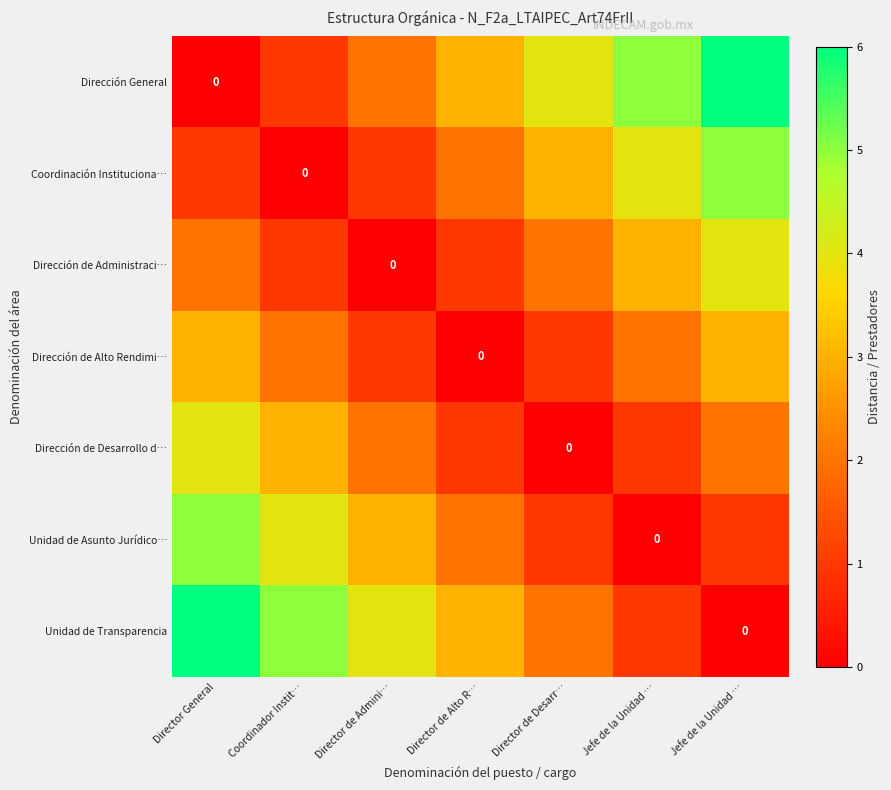

Which series has the largest total across all categories?

Dirección General